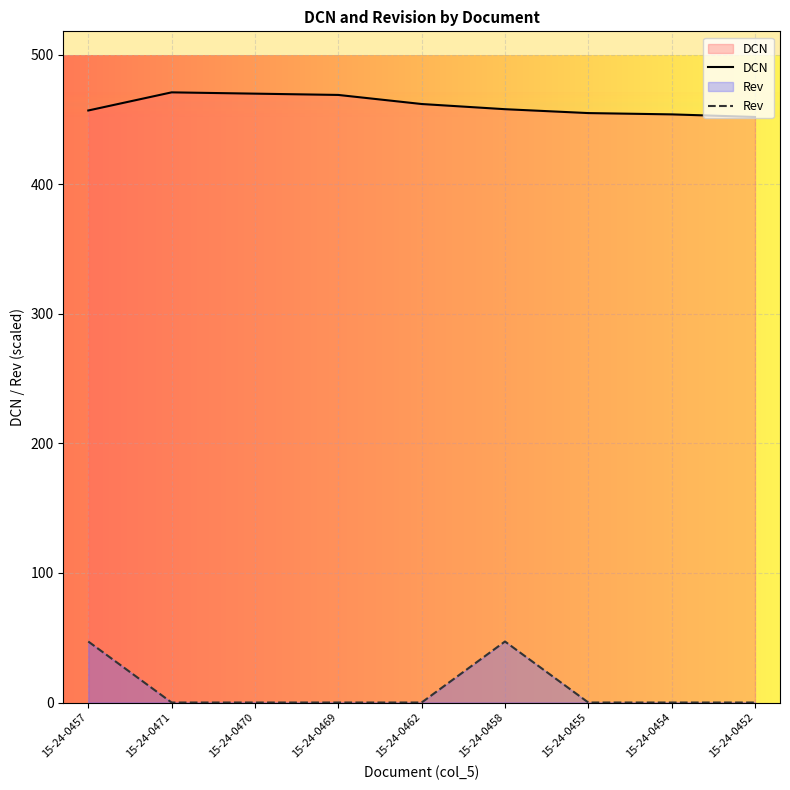

True or false: Rev has a value of 72.6 at 15-24-0458.

False